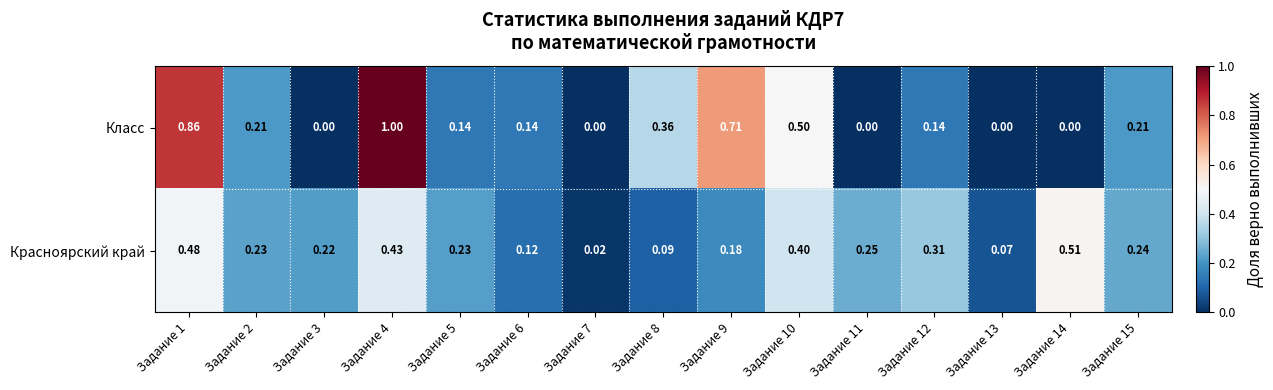

Between Задание 11 and Задание 15, which series saw the biggest shift?

Класс